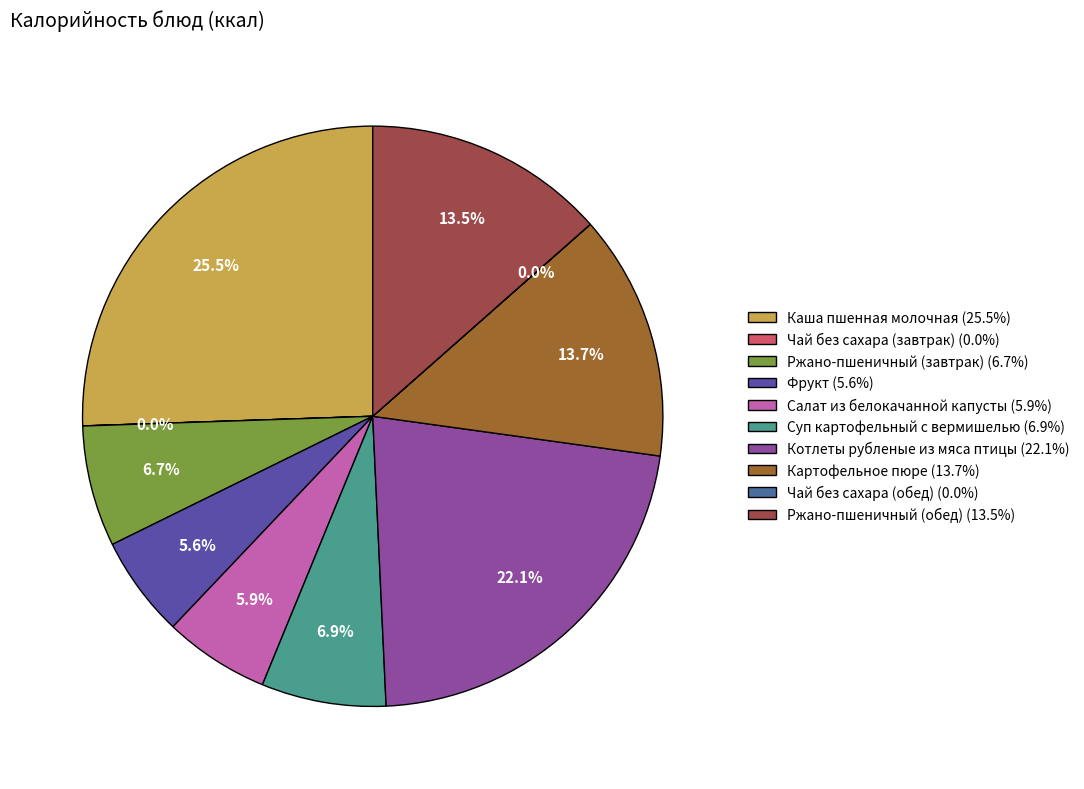

How many slices are in this pie chart?

10